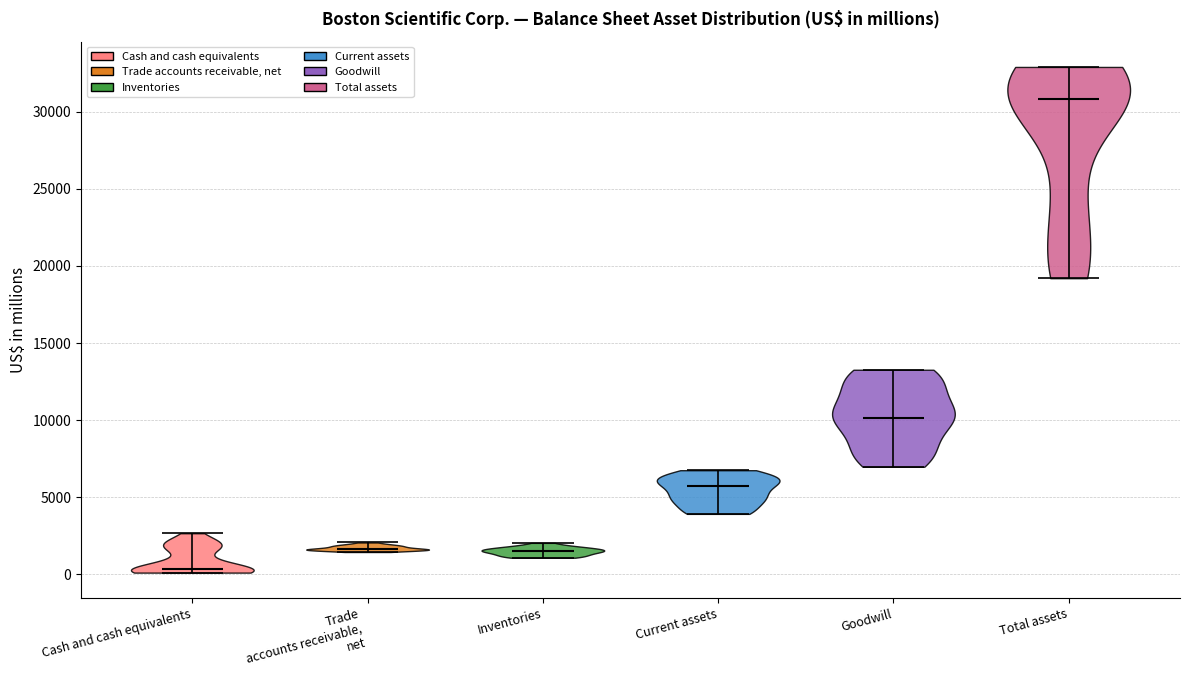

Which violin has the lowest median line?

Cash and cash equivalents